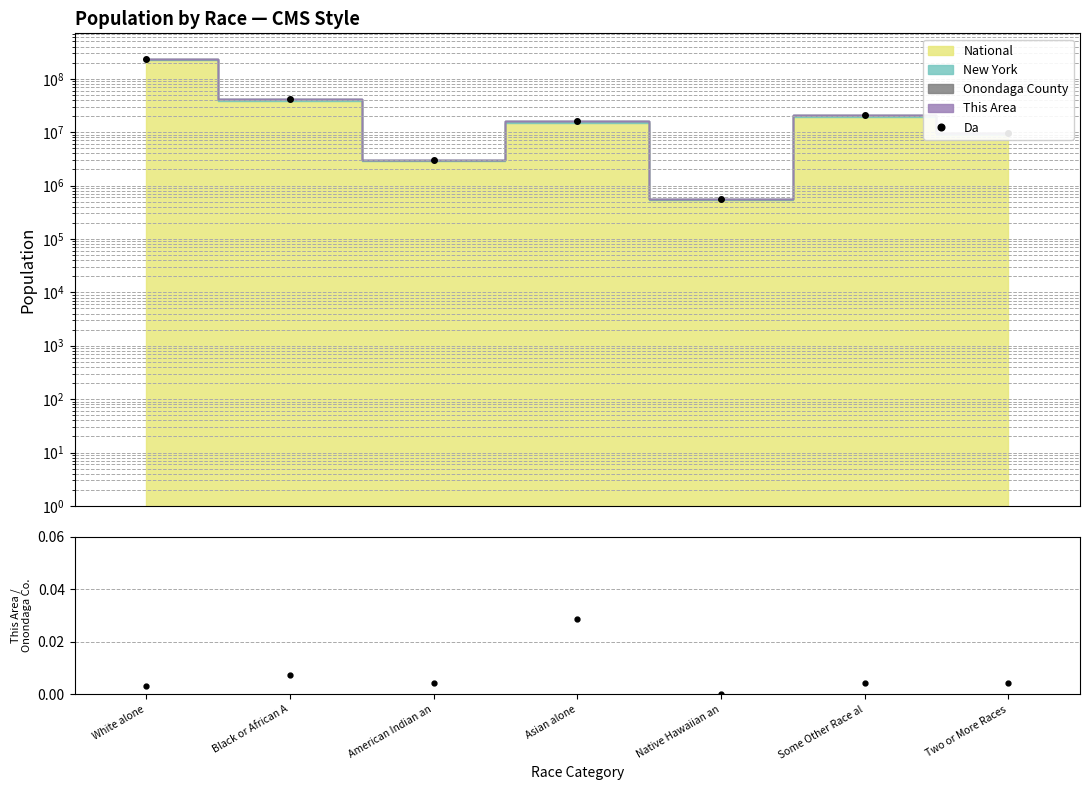

Reading left to right, transcribe all the data shown in this chart.

Da: White alone=236674344.0	Black or African A=42054726.0	American Indian an=3042988.0	Asian alone=16109364.0	Native Hawaiian an=548927.0	Some Other Race al=20554433.0	Two or More Races=9608002.0
This Area / Onondaga: White alone=0.0	Black or African A=0.0	American Indian an=0.0	Asian alone=0.0	Native Hawaiian an=0.0	Some Other Race al=0.0	Two or More Races=0.0